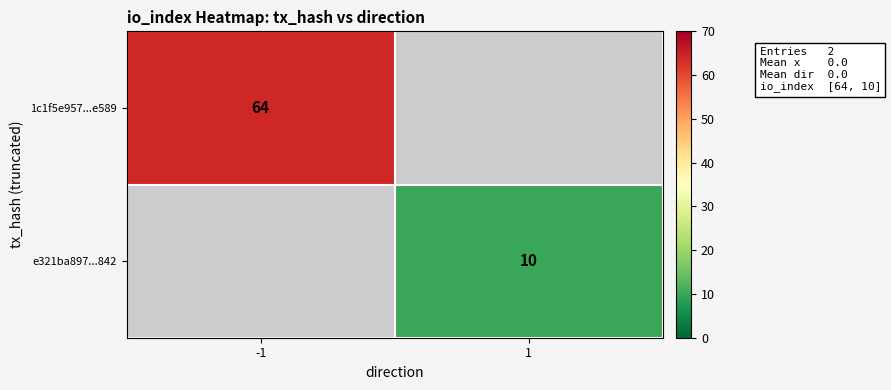

At which category does the chart reach its minimum across all series?

1